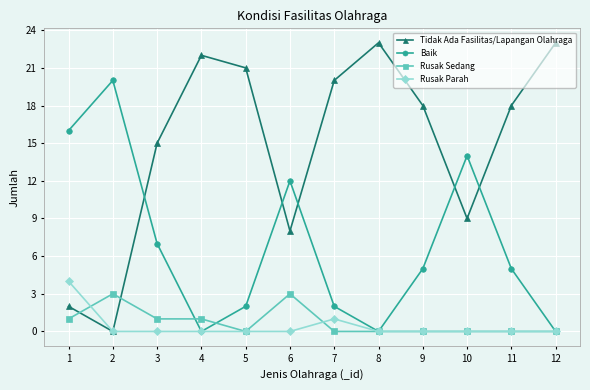

Count the Baik values in the range 2 to 14.

7